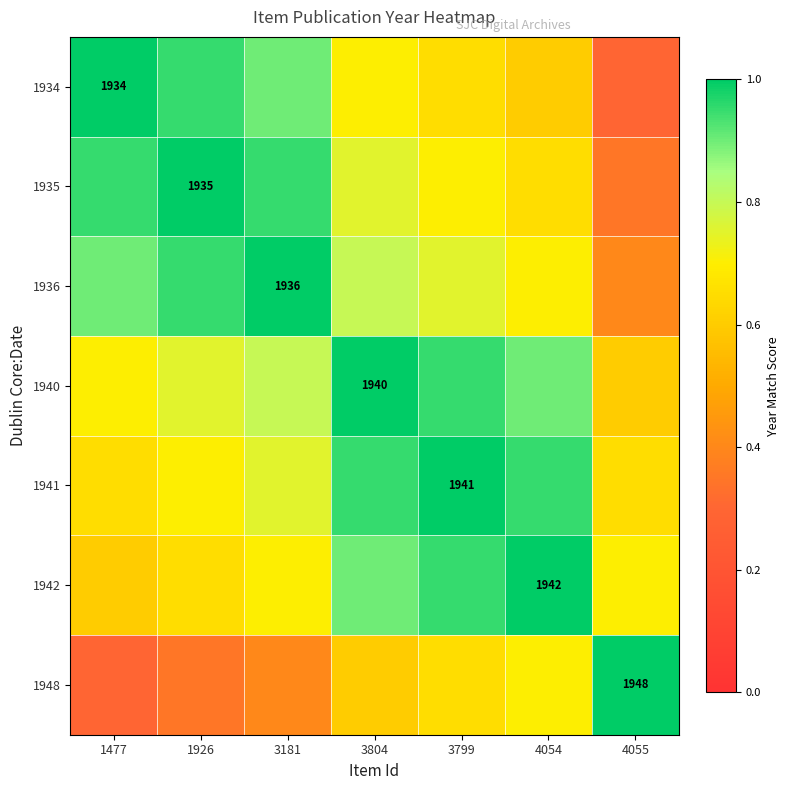

Which category has the highest value across all series?

1477